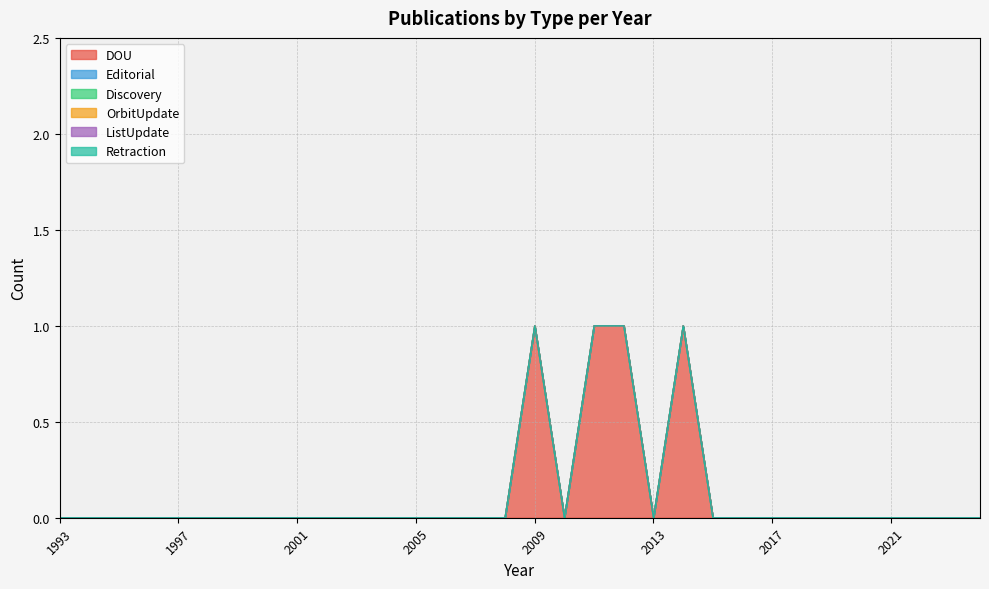

Reading right to left, transcribe all the data shown in this chart.

DOU: 2024=0	2023=0	2022=0	2021=0	2020=0	2019=0	2018=0	2017=0	2016=0	2015=0	2014=1	2013=0	2012=1	2011=1	2010=0	2009=1	2008=0	2007=0	2006=0	2005=0	2004=0	2003=0	2002=0	2001=0	2000=0	1999=0	1998=0	1997=0	1996=0	1995=0	1994=0	1993=0
Editorial: 2024=0	2023=0	2022=0	2021=0	2020=0	2019=0	2018=0	2017=0	2016=0	2015=0	2014=0	2013=0	2012=0	2011=0	2010=0	2009=0	2008=0	2007=0	2006=0	2005=0	2004=0	2003=0	2002=0	2001=0	2000=0	1999=0	1998=0	1997=0	1996=0	1995=0	1994=0	1993=0
Discovery: 2024=0	2023=0	2022=0	2021=0	2020=0	2019=0	2018=0	2017=0	2016=0	2015=0	2014=0	2013=0	2012=0	2011=0	2010=0	2009=0	2008=0	2007=0	2006=0	2005=0	2004=0	2003=0	2002=0	2001=0	2000=0	1999=0	1998=0	1997=0	1996=0	1995=0	1994=0	1993=0
OrbitUpdate: 2024=0	2023=0	2022=0	2021=0	2020=0	2019=0	2018=0	2017=0	2016=0	2015=0	2014=0	2013=0	2012=0	2011=0	2010=0	2009=0	2008=0	2007=0	2006=0	2005=0	2004=0	2003=0	2002=0	2001=0	2000=0	1999=0	1998=0	1997=0	1996=0	1995=0	1994=0	1993=0
ListUpdate: 2024=0	2023=0	2022=0	2021=0	2020=0	2019=0	2018=0	2017=0	2016=0	2015=0	2014=0	2013=0	2012=0	2011=0	2010=0	2009=0	2008=0	2007=0	2006=0	2005=0	2004=0	2003=0	2002=0	2001=0	2000=0	1999=0	1998=0	1997=0	1996=0	1995=0	1994=0	1993=0
Retraction: 2024=0	2023=0	2022=0	2021=0	2020=0	2019=0	2018=0	2017=0	2016=0	2015=0	2014=0	2013=0	2012=0	2011=0	2010=0	2009=0	2008=0	2007=0	2006=0	2005=0	2004=0	2003=0	2002=0	2001=0	2000=0	1999=0	1998=0	1997=0	1996=0	1995=0	1994=0	1993=0